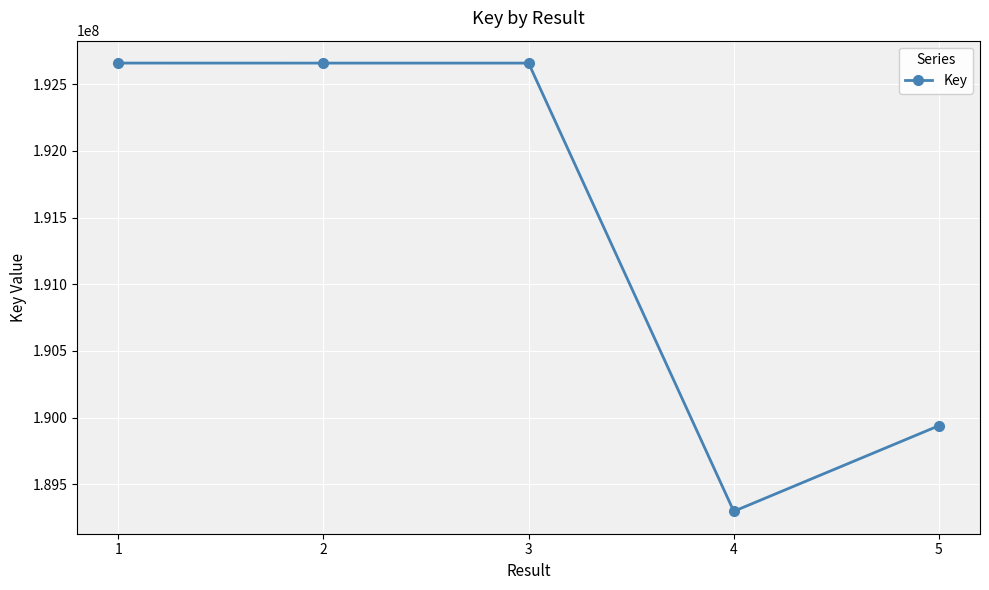

Where is the data nearest to the value 190977755?

5